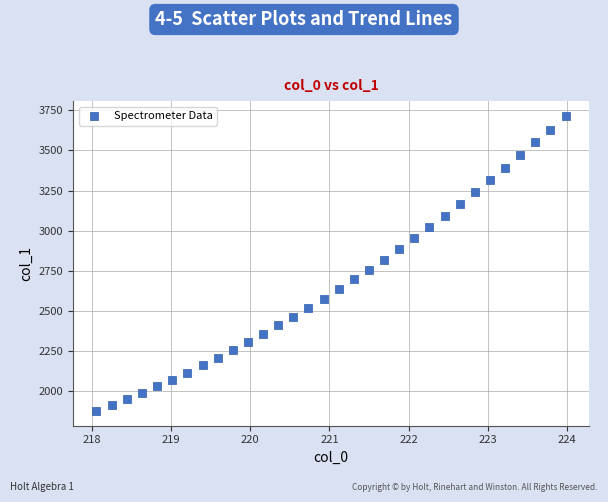

What is the range of Y values (max minus min)?

1842.8